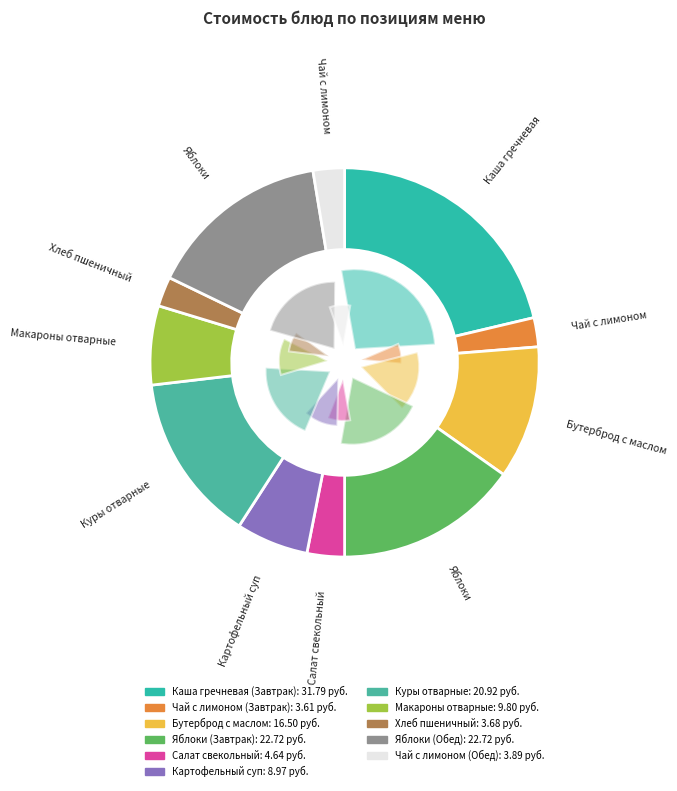

Which category has the biggest portion of the pie?

Каша гречневая (Завтрак)